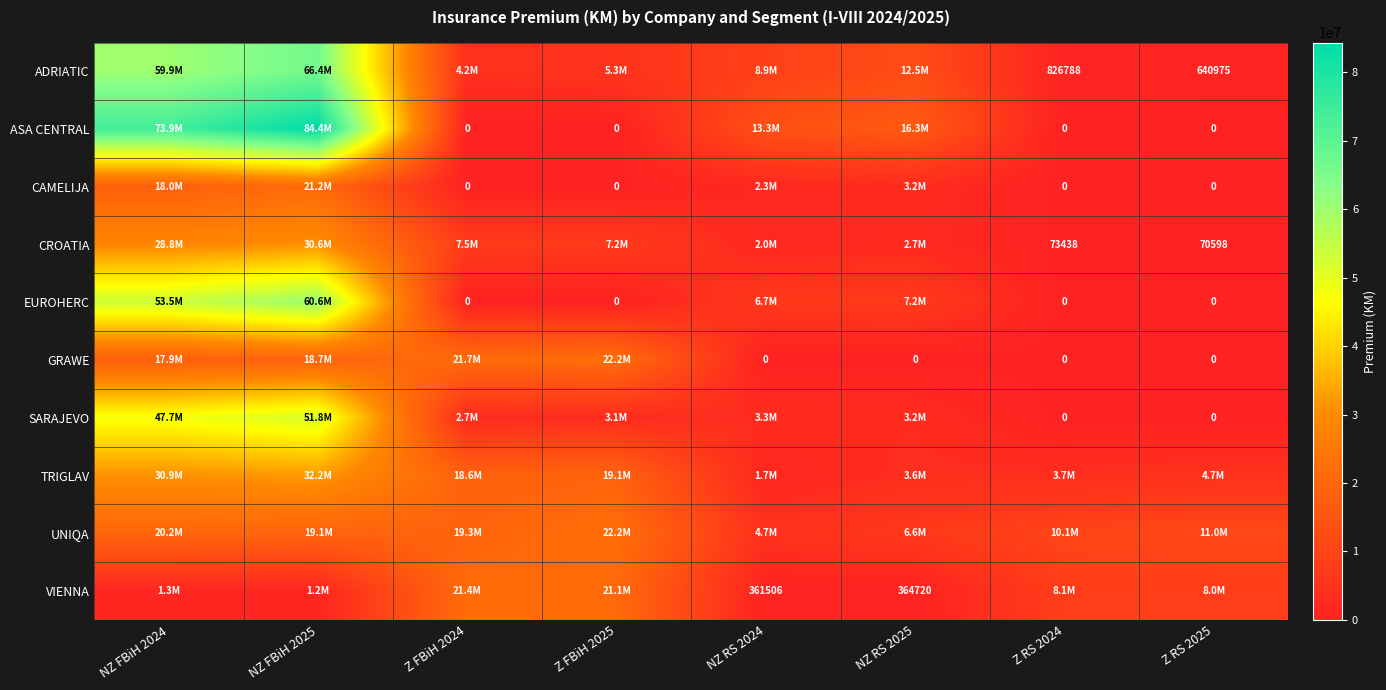

How many distinct data groups are displayed?

10